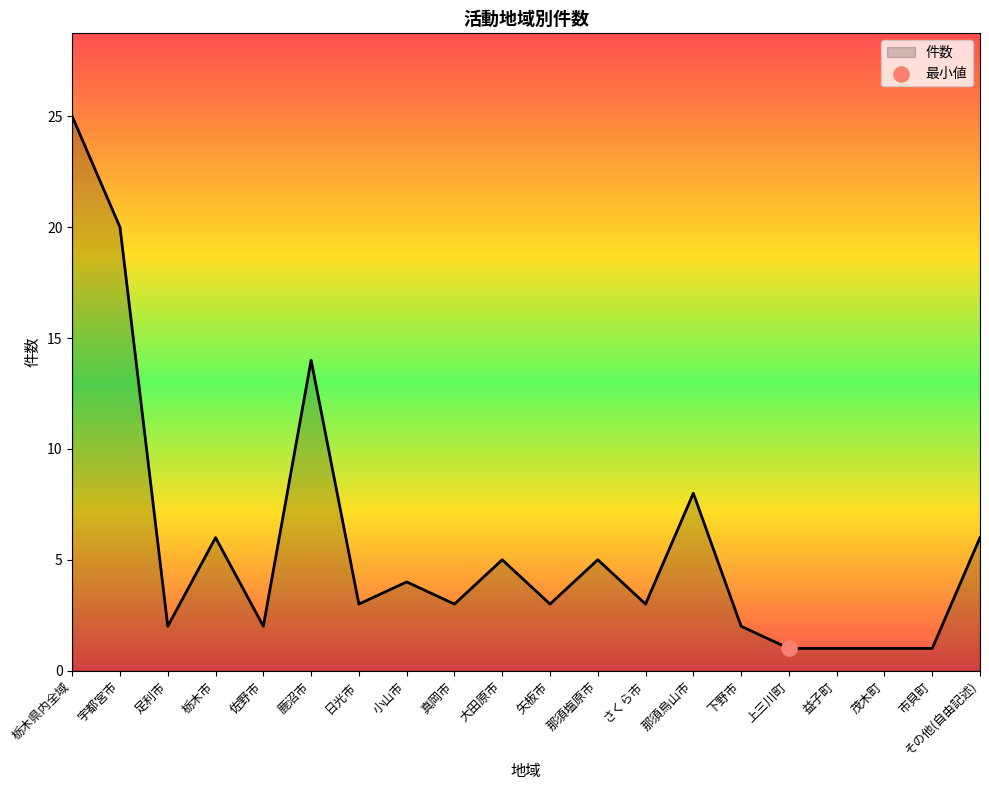

What is the change in value from 真岡市 to 上三川町?

-2